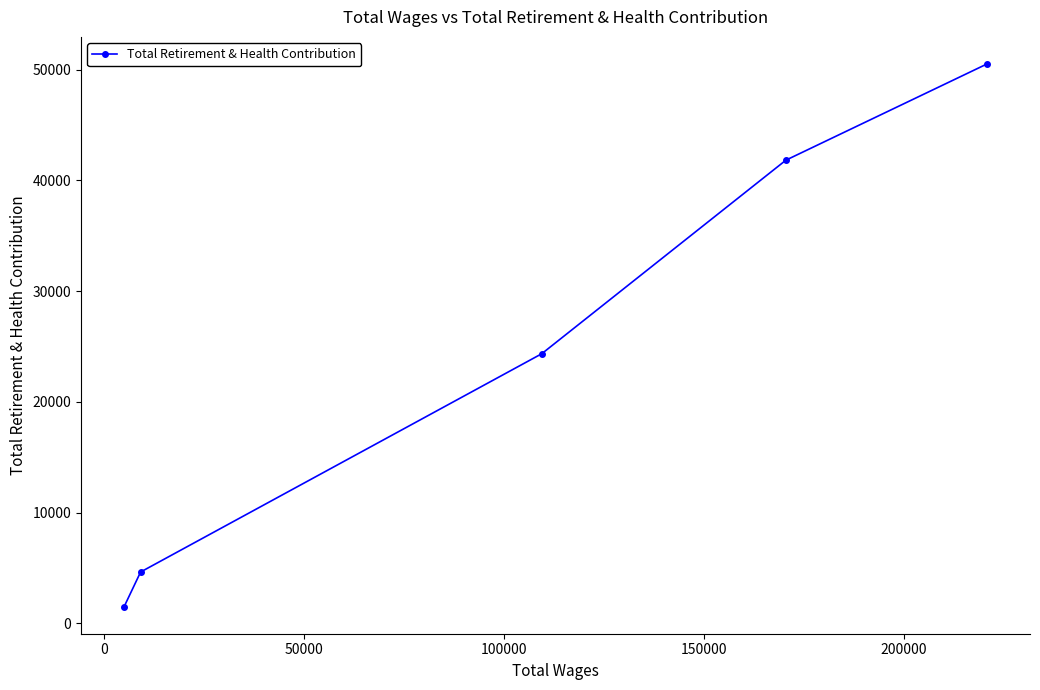

What is the difference between the second highest and minimum values?

40298